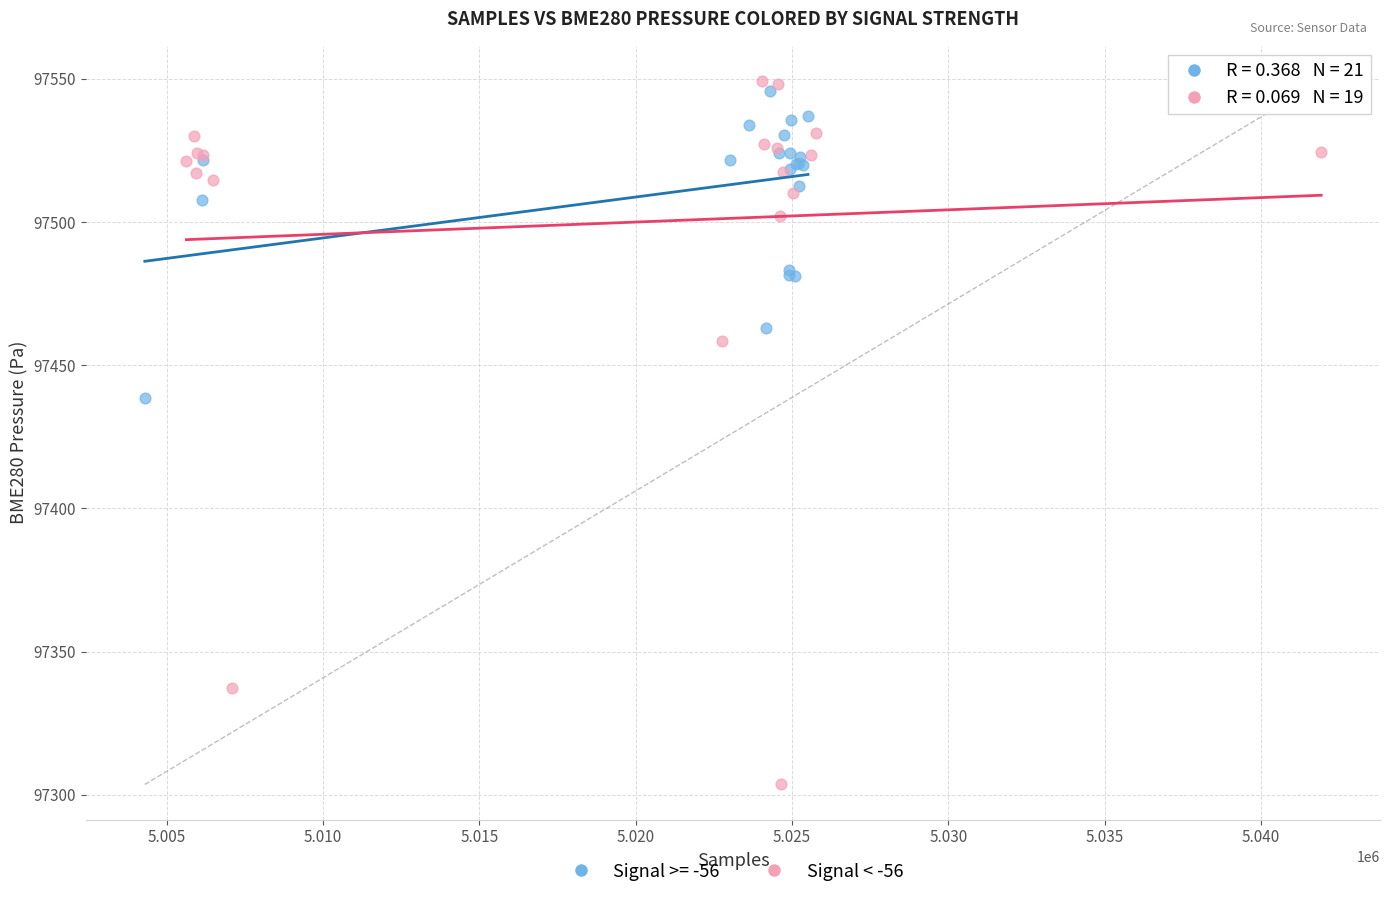

Which series has the widest spread of Y values?

Signal < -56